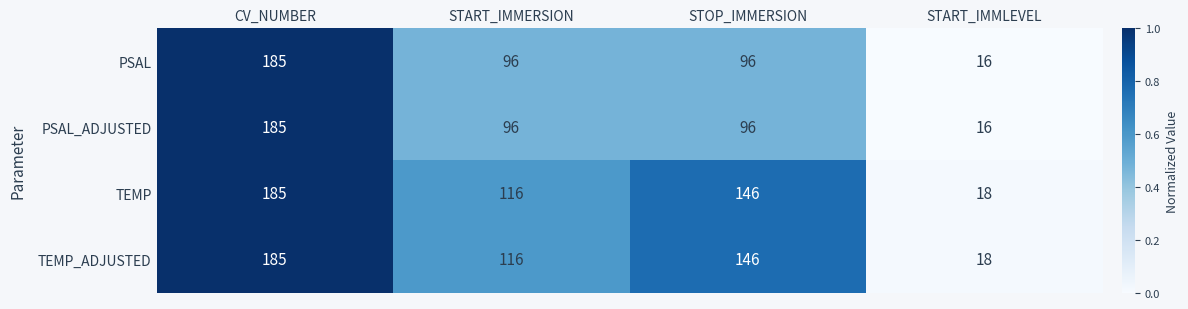

What is the sum of the PSAL values at START_IMMERSION and START_IMMLEVEL?

112